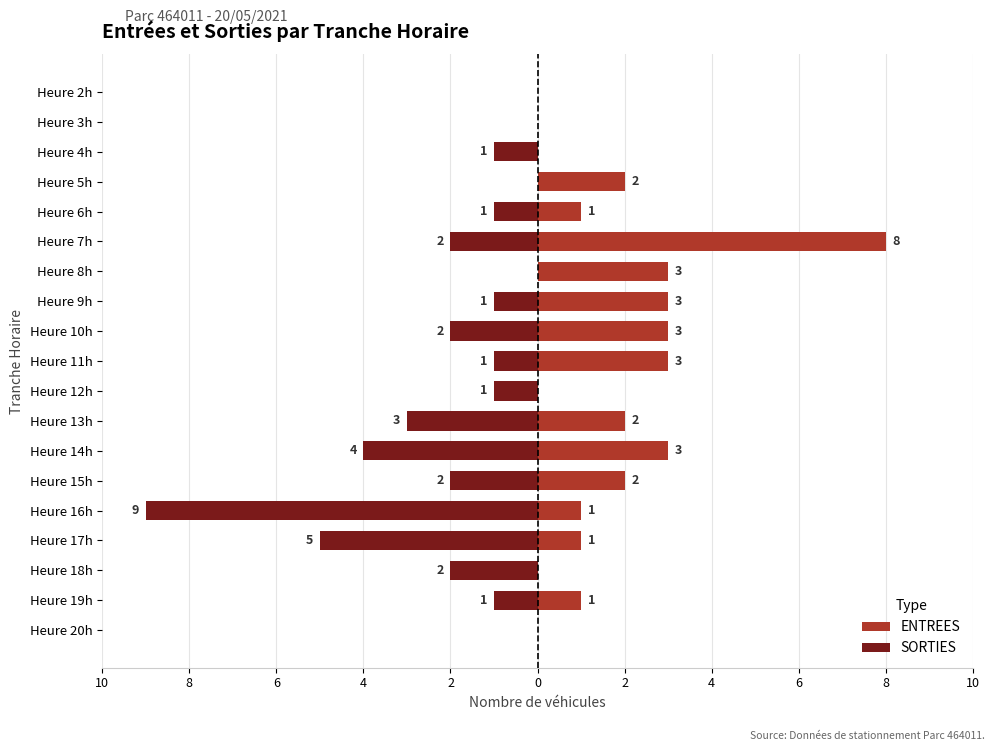

What are all the series names shown in the legend?

ENTREES, SORTIES